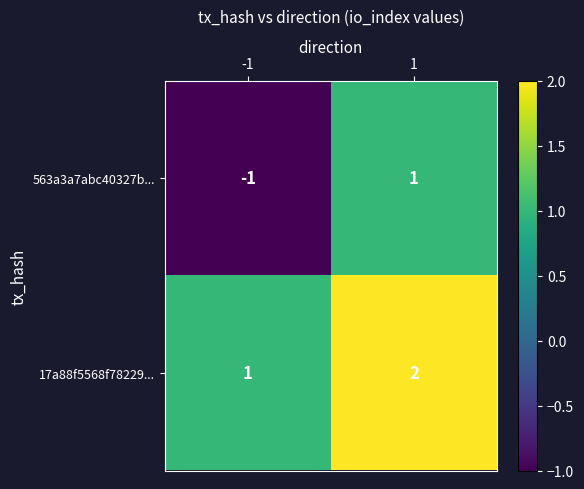

How many data points in 17a88f5568f78229... are less than 2?

1